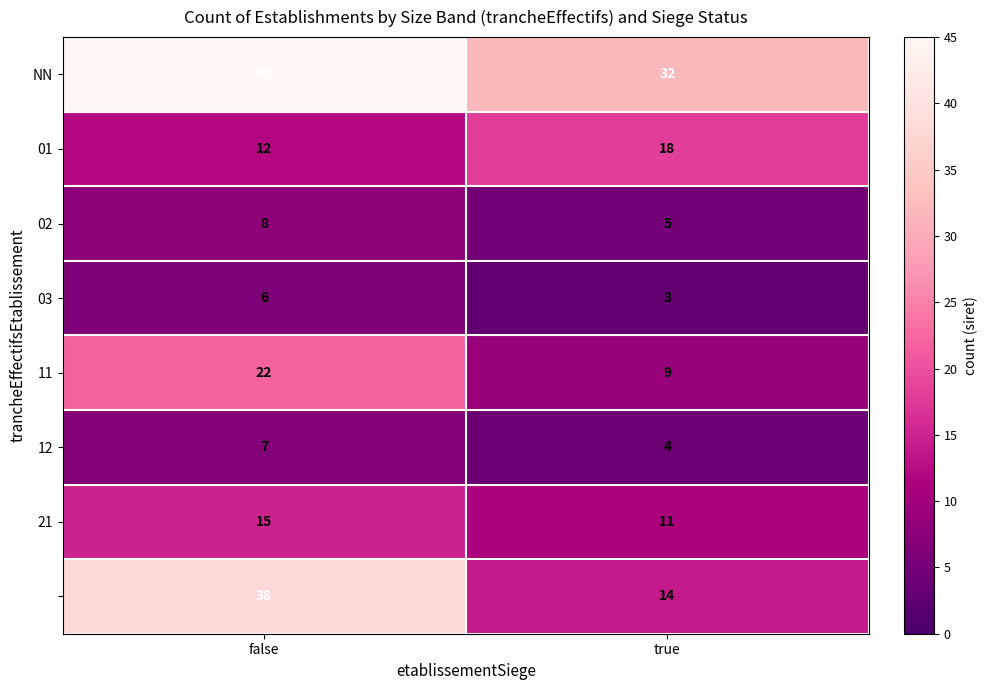

Which category has the lowest value across all series?

true